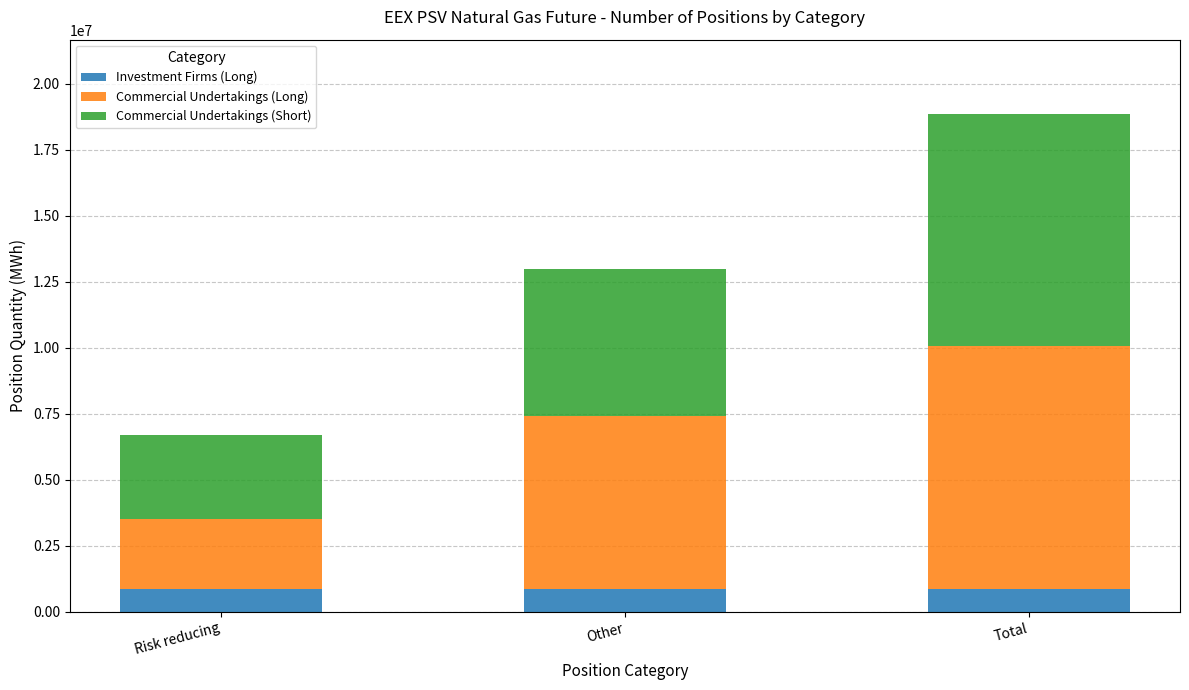

What is the minimum value for Investment Firms (Long)?

858768.0